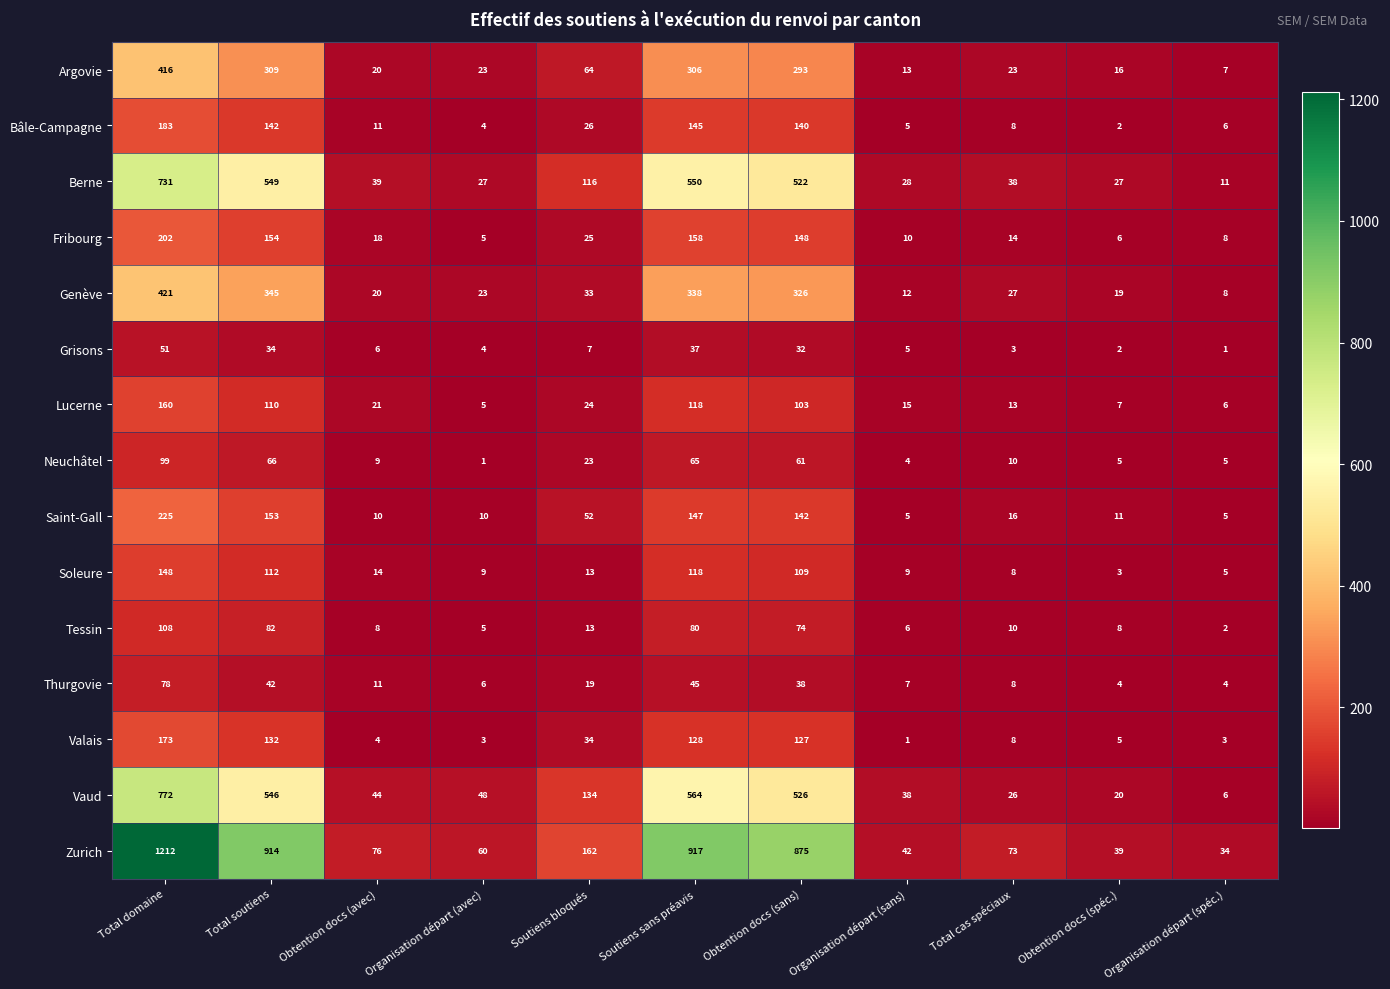

The value of Lucerne at Organisation départ (avec) is 5. True or false?

True